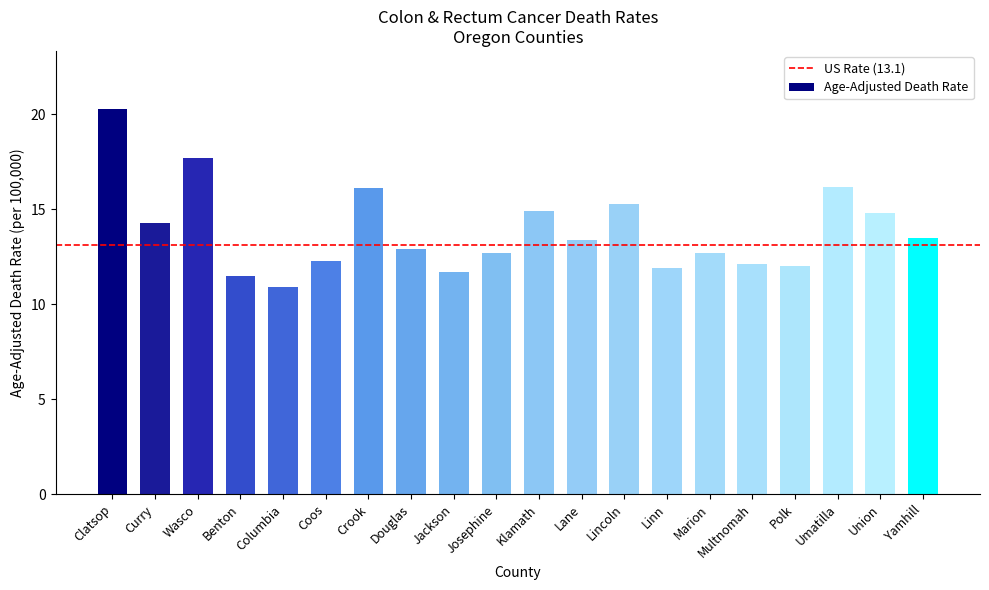

What is the change in value from Coos to Union?

+2.5